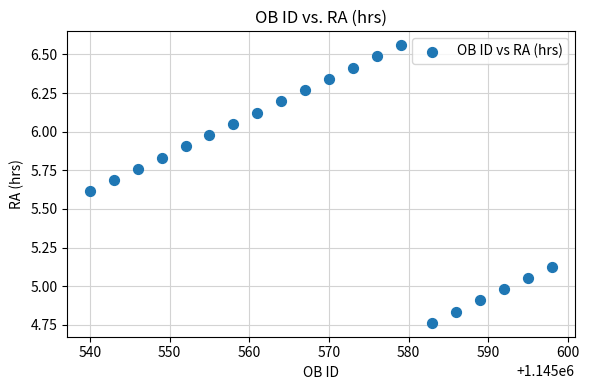

What is the range of X values (max minus min)?

58.0